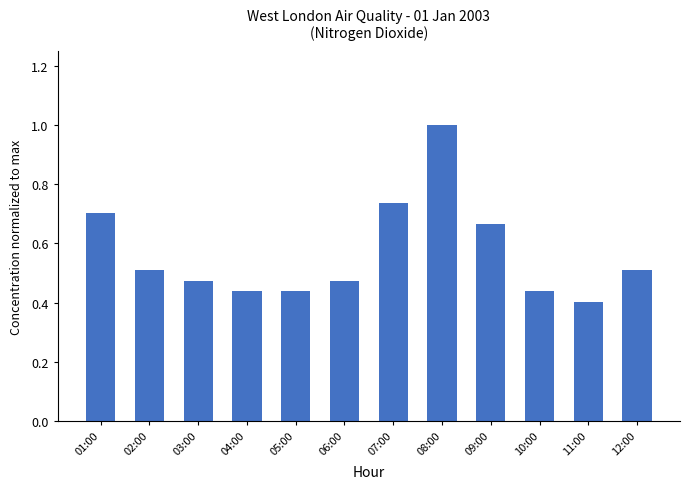

What is the difference between the maximum and minimum values?

0.6